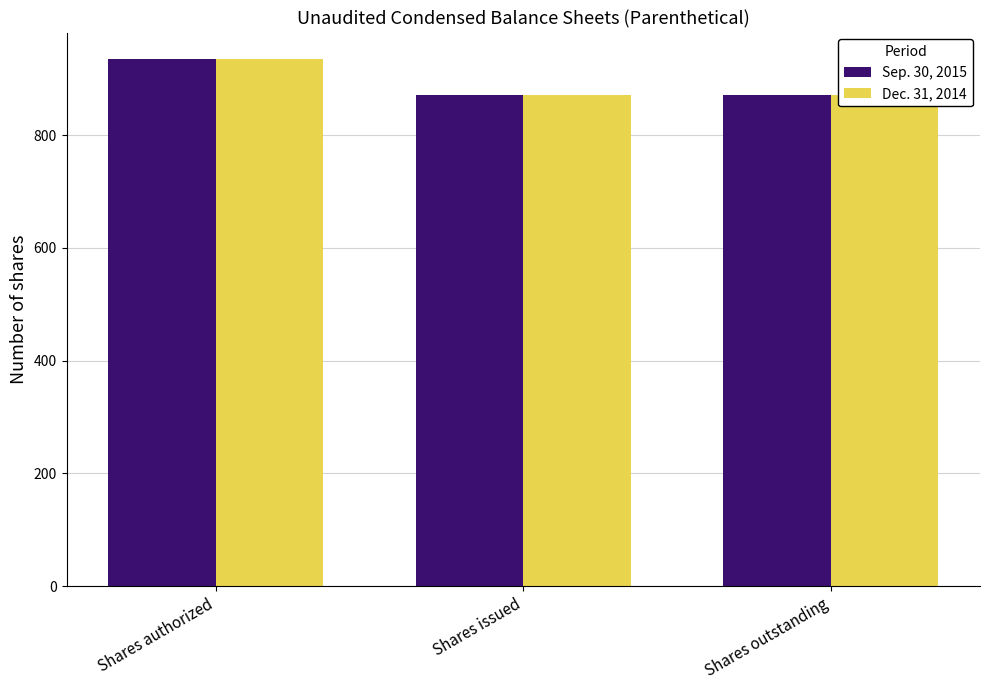

Reading left to right, what are all the values shown in this chart?

Sep. 30, 2015: 935.0	870.6	870.6
Dec. 31, 2014: 935.0	870.6	870.6